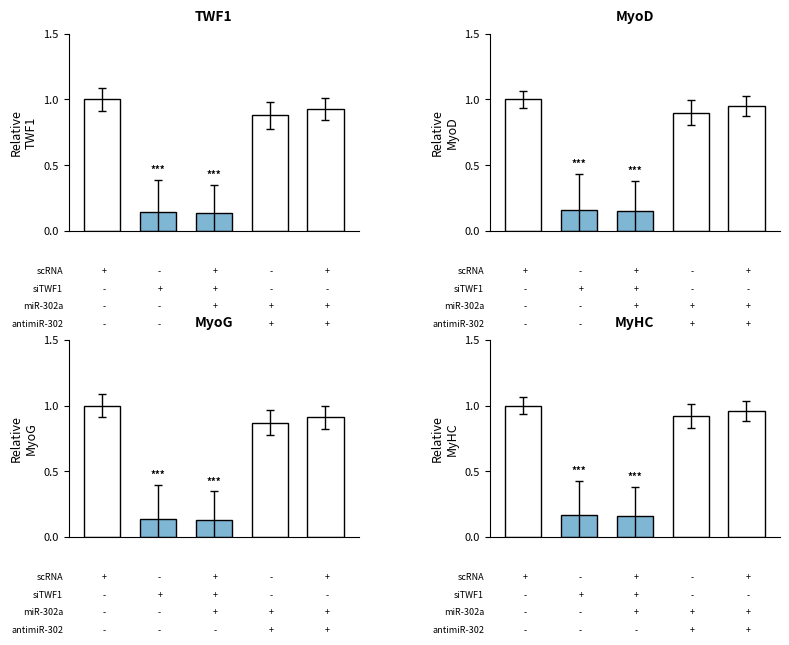

Is the value of MyoD at 0 greater than the value of MyHC at 1?

Yes